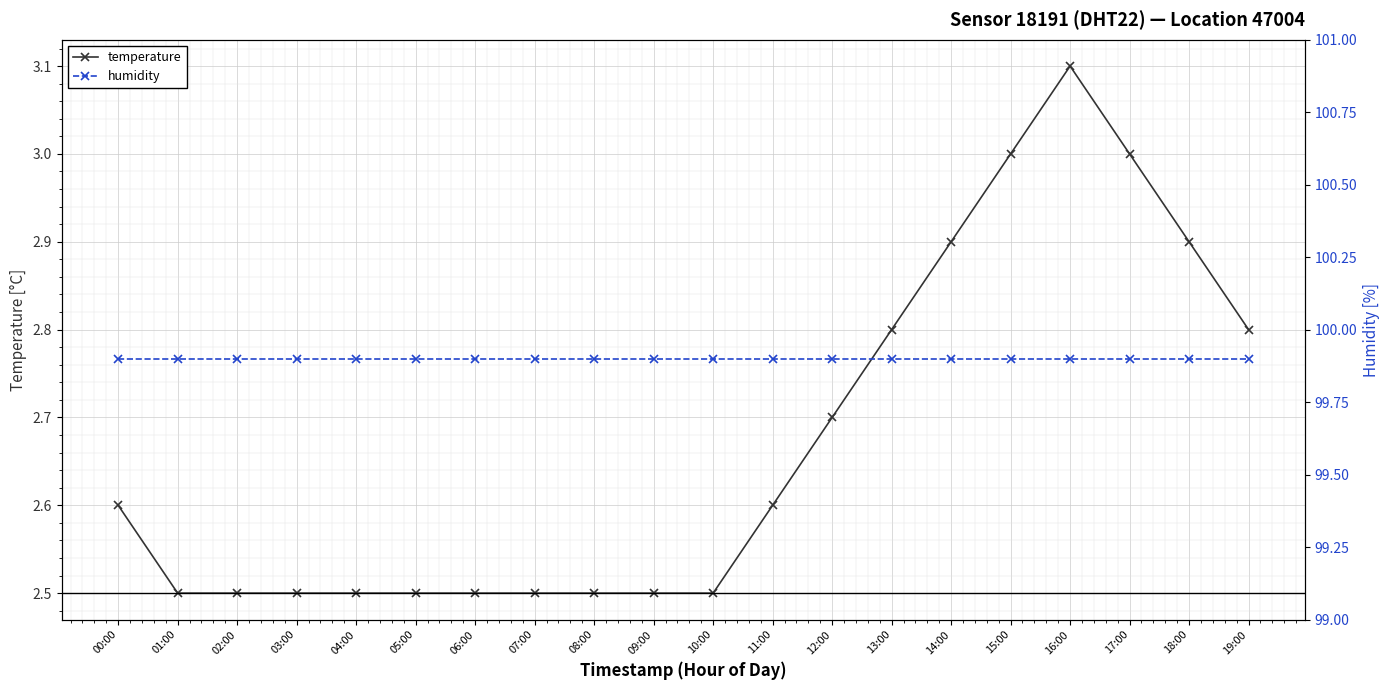

True or false: humidity has more than 1 interior local peaks.

False